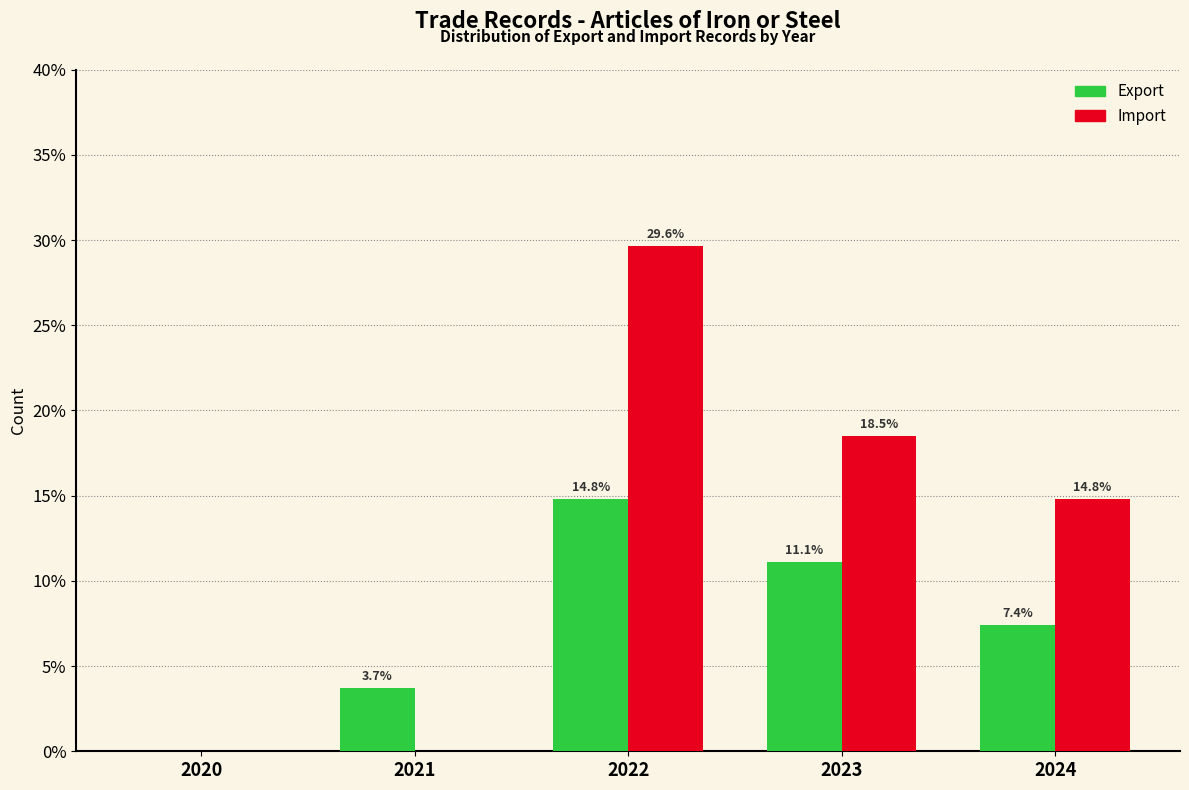

Reading left to right, extract all data points from this chart.

Export: 2020=0.0	2021=3.7	2022=14.8	2023=11.1	2024=7.4
Import: 2020=0.0	2021=0.0	2022=29.6	2023=18.5	2024=14.8